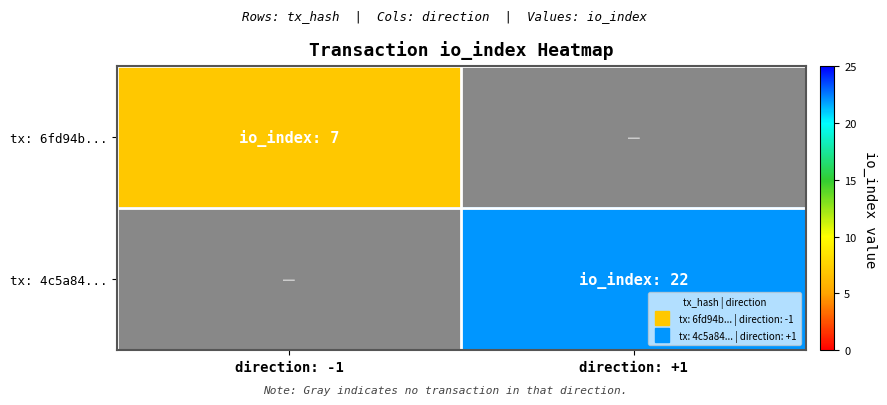

List the series in order of their peak value, highest first.

tx: 4c5a84..., tx: 6fd94b...